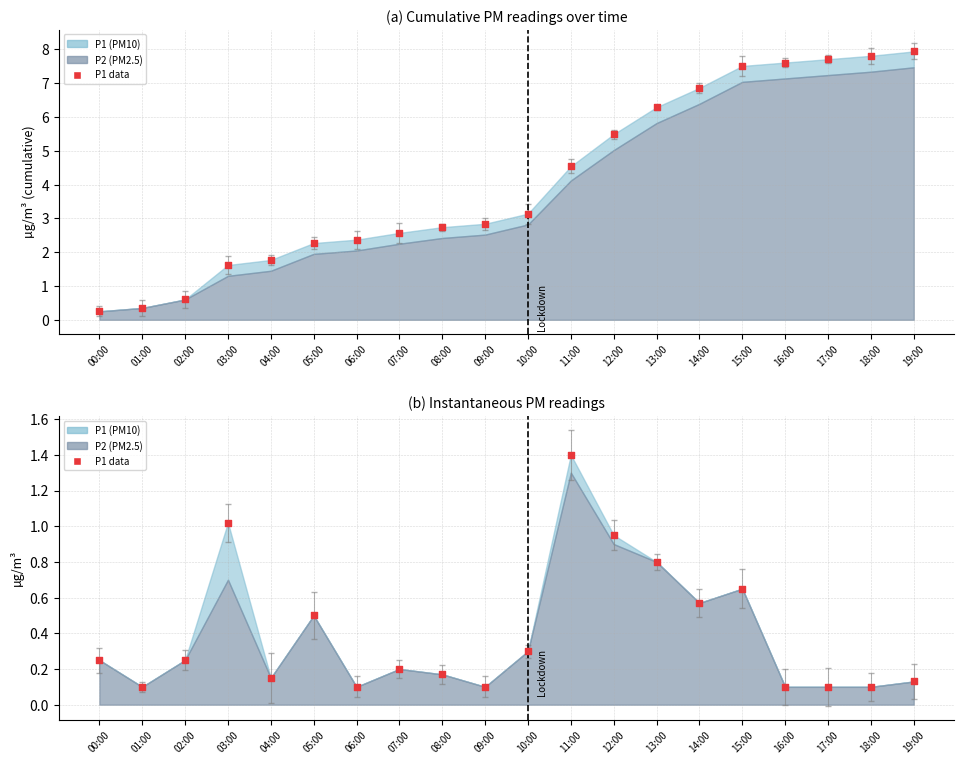

Which series has the largest Y range (max minus min)?

P1